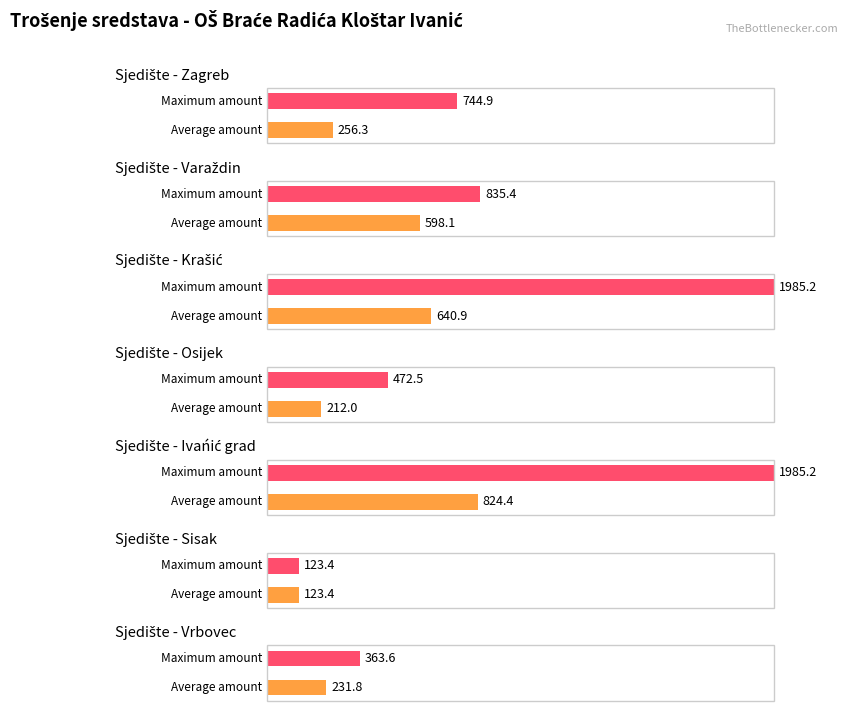

Which category has the highest value in the Total amount series?

Krašić